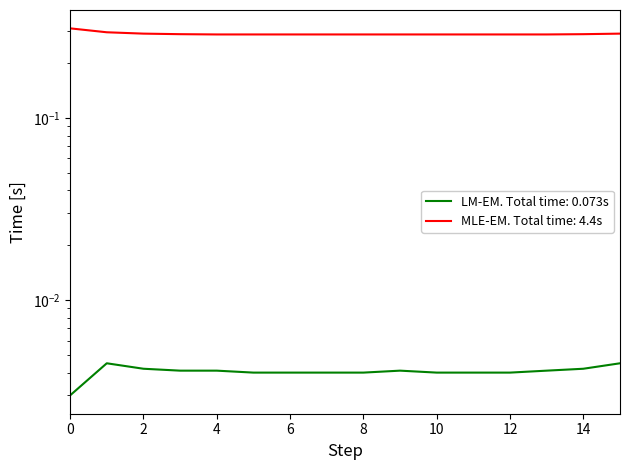

List the labels in order of MLE-EM. Total time: 4.4s value, smallest first.

4, 5, 6, 7, 8, 9, 10, 11, 12, 13, 3, 14, 2, 15, 1, 0